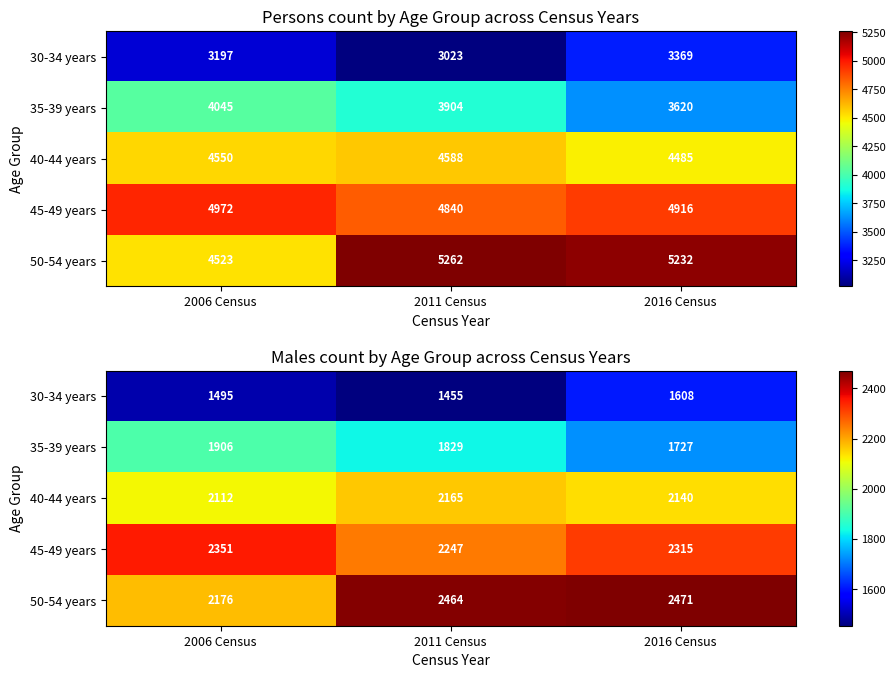

Which series changed the most between 2006 Census and 2011 Census?

50-54 years